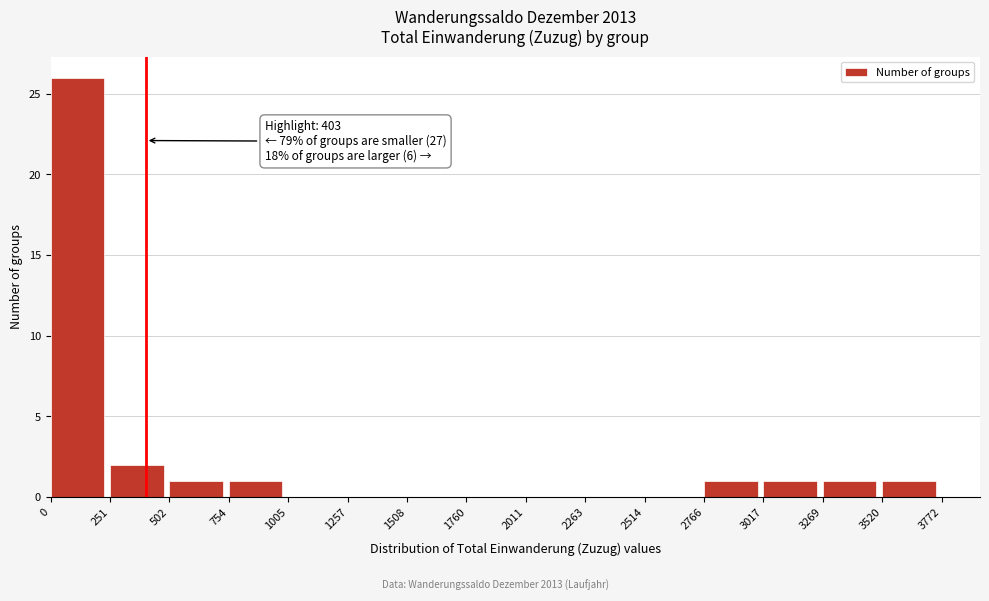

Which range on the x-axis has the tallest bar?

0 to 251